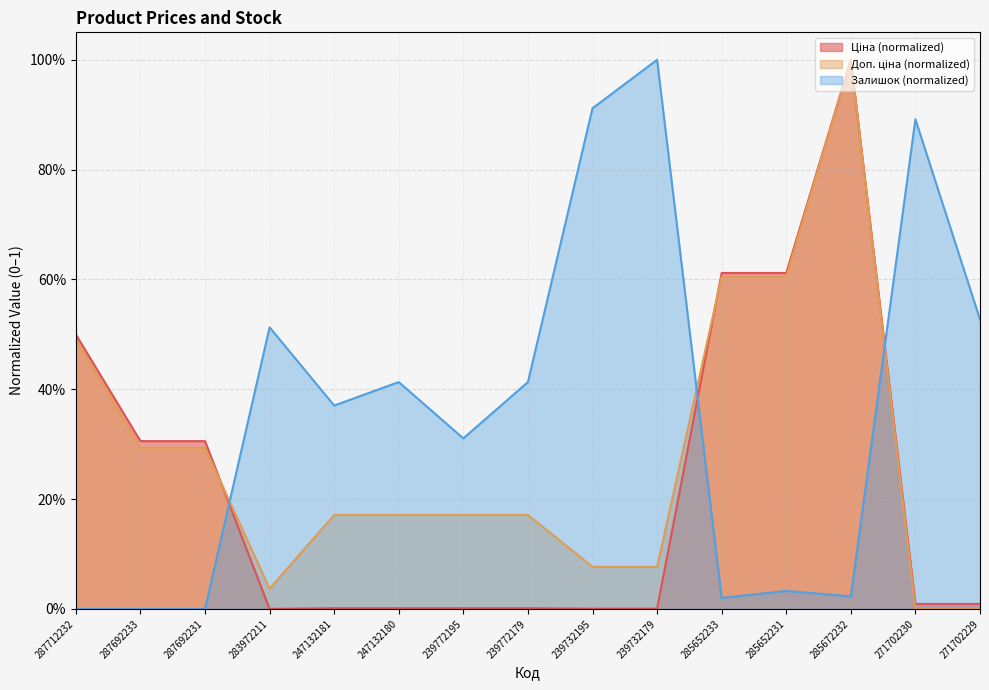

What is the spread (max minus min) of values at 285652233?

0.6